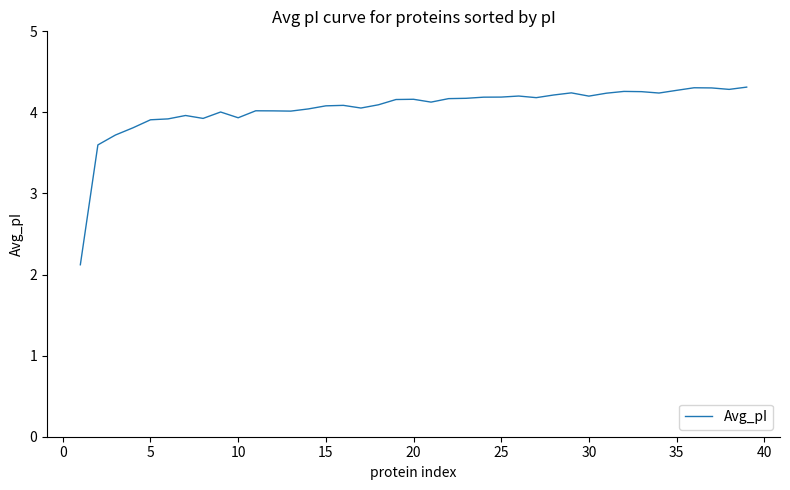

What is the greatest value displayed?

4.3